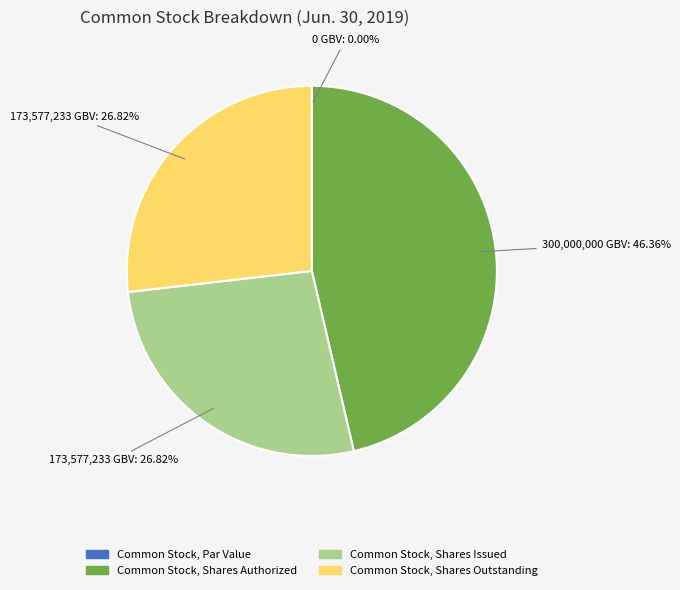

Which slice is the largest?

Common Stock, Shares Authorized